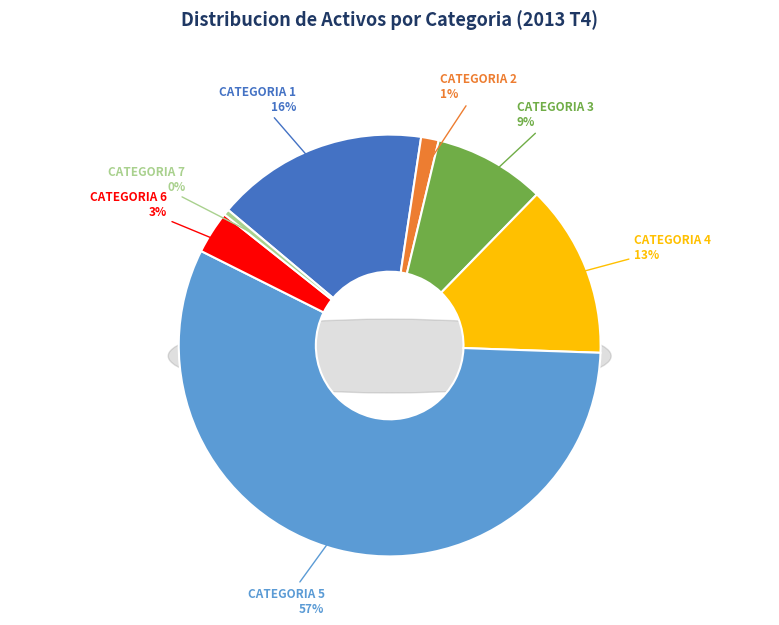

Is it true that CATEGORIA 2 is 11% of the pie?

False